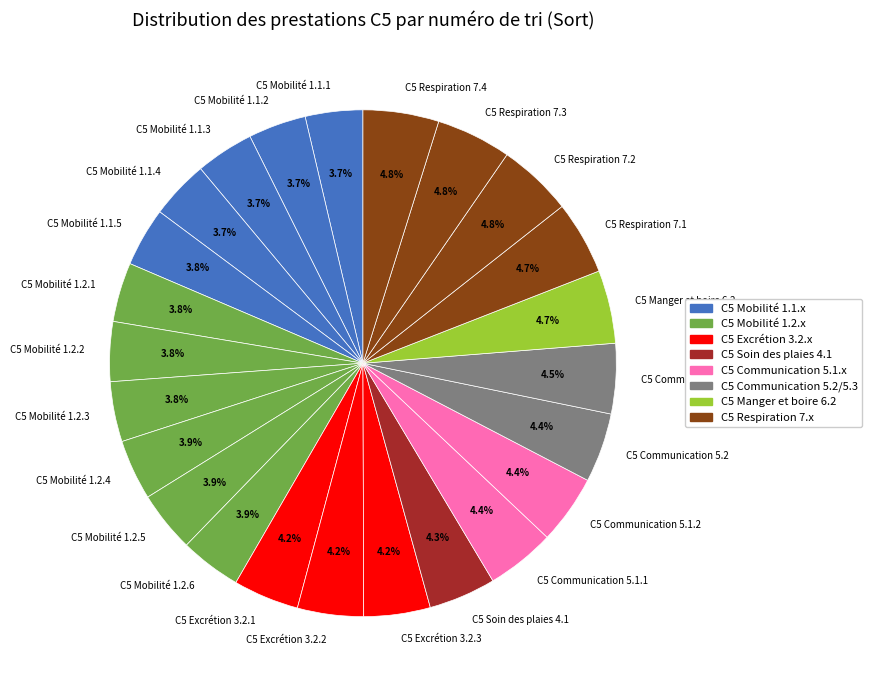

The C5 Communication 5.2 slice represents 4% of the pie. True or false?

True